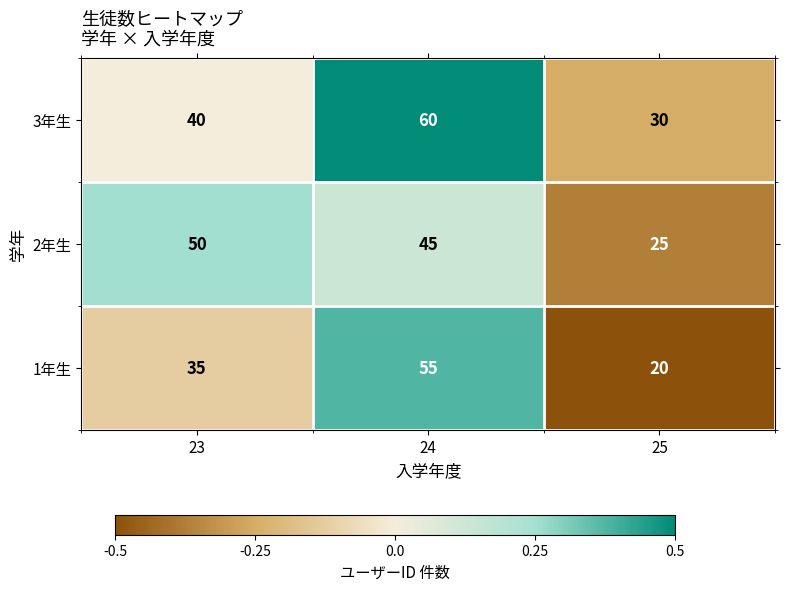

Count the number of categories in the chart.

3